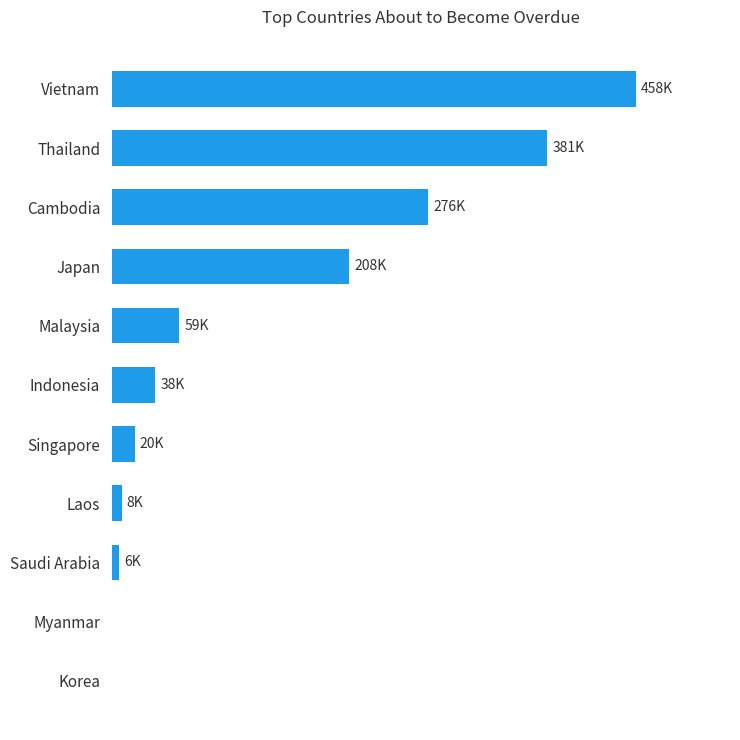

What is the sum of all values?

1453783.8